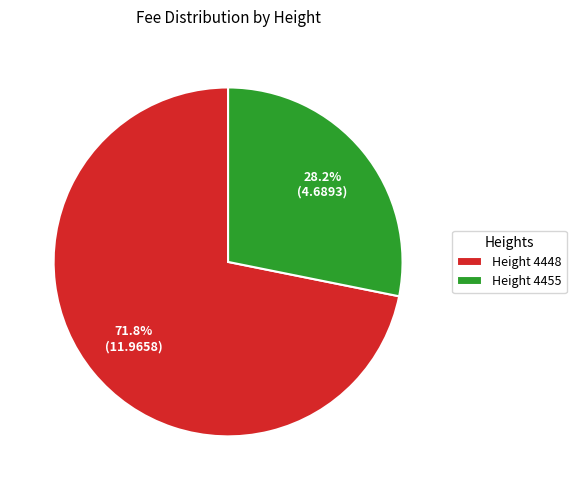

Rank the categories by value from lowest to highest.

Height 4455, Height 4448